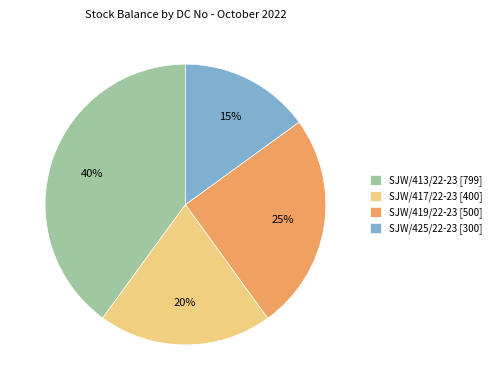

True or false: SJW/417/22-23 [400] accounts for 13% of the total.

False